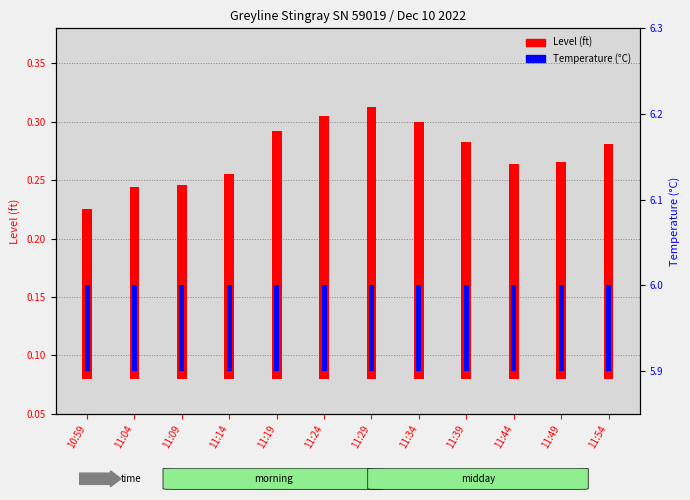

How many bars are there in each group?

2